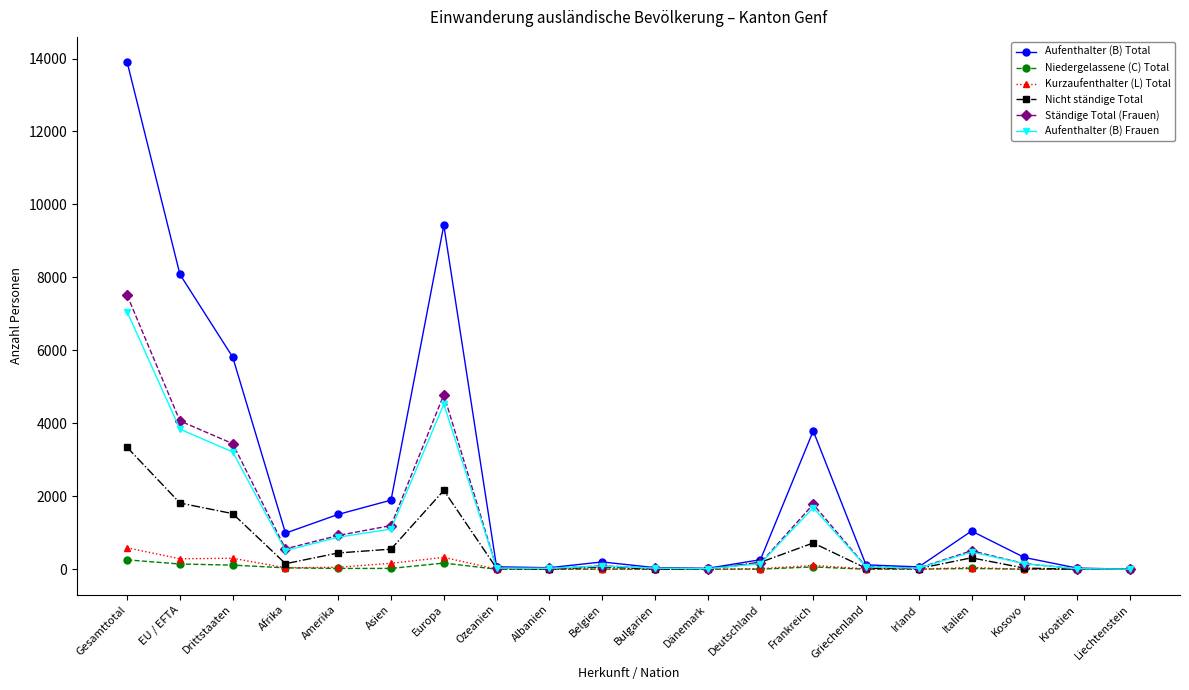

What is the difference between the Nicht ständige Total values at Amerika and Europa?

1715